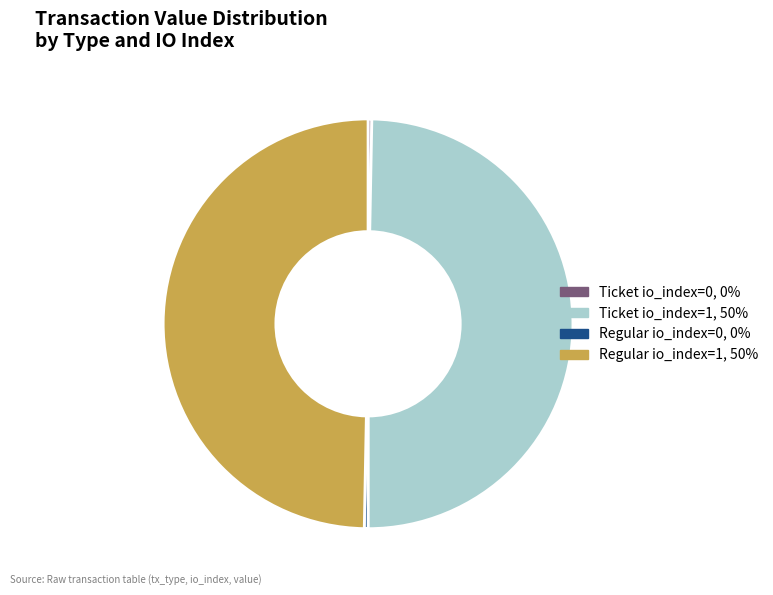

Is there any slice that represents more than half of the pie?

No